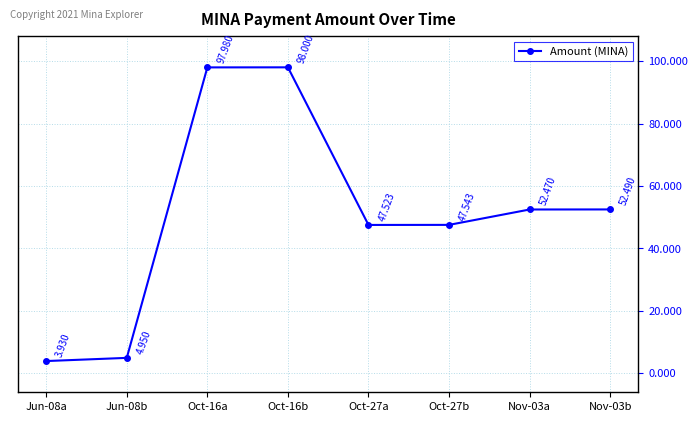

Reading left to right, list all the values displayed in this chart.

Jun-08a=3.9	Jun-08b=5.0	Oct-16a=98.0	Oct-16b=98.0	Oct-27a=47.5	Oct-27b=47.5	Nov-03a=52.5	Nov-03b=52.5